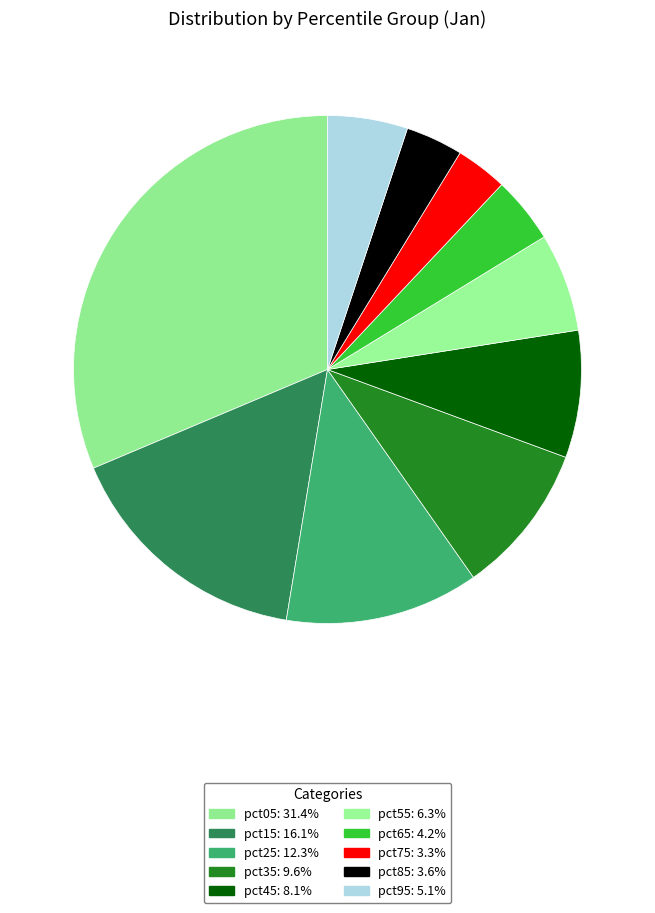

What is the largest slice in the pie chart?

pct05